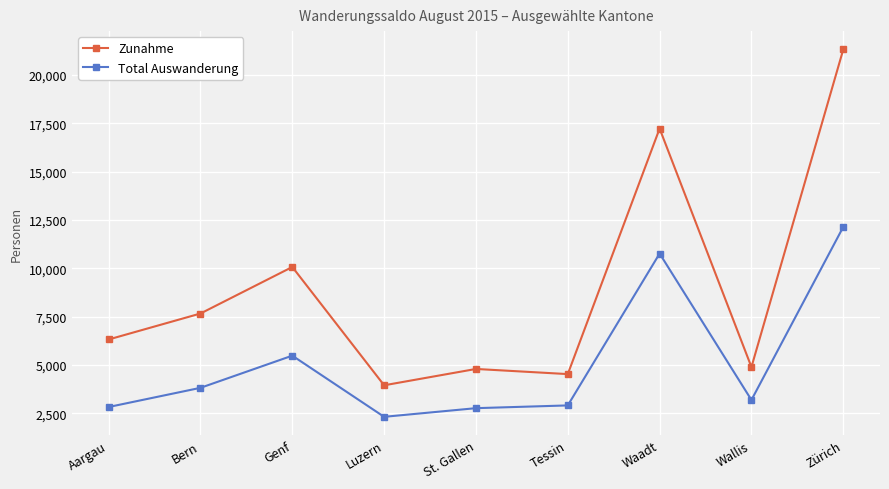

At Luzern, list the series in order from largest to smallest.

Zunahme, Total Auswanderung